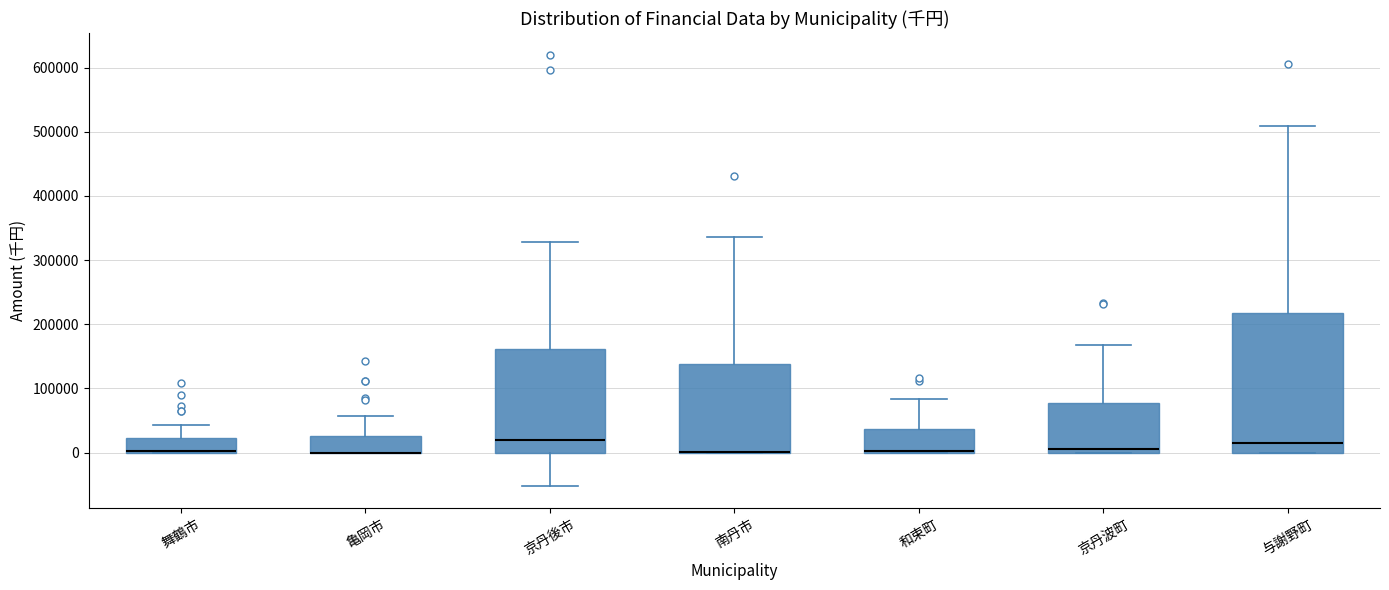

Reading left to right, read every box against the y-axis: the position of its median line, the range the box covers, and the ends of its whiskers. The values are not printed on the chart, so give them approximately, as read against the axis.

舞鶴市: median 0 (drawn on the box's lower edge), box 0 to 20000, whiskers 0 to 40000
亀岡市: median 0 (drawn on the box's lower edge), box 0 to 30000, whiskers 0 to 60000
京丹後市: median 20000, box 0 to 160000, whiskers -50000 to 330000
南丹市: median 0 (drawn on the box's lower edge), box 0 to 140000, whiskers 0 to 340000
和束町: median 0 (drawn on the box's lower edge), box 0 to 40000, whiskers 0 to 80000
京丹波町: median 10000, box 0 to 80000, whiskers 0 to 170000
与謝野町: median 20000, box 0 to 220000, whiskers 0 to 510000